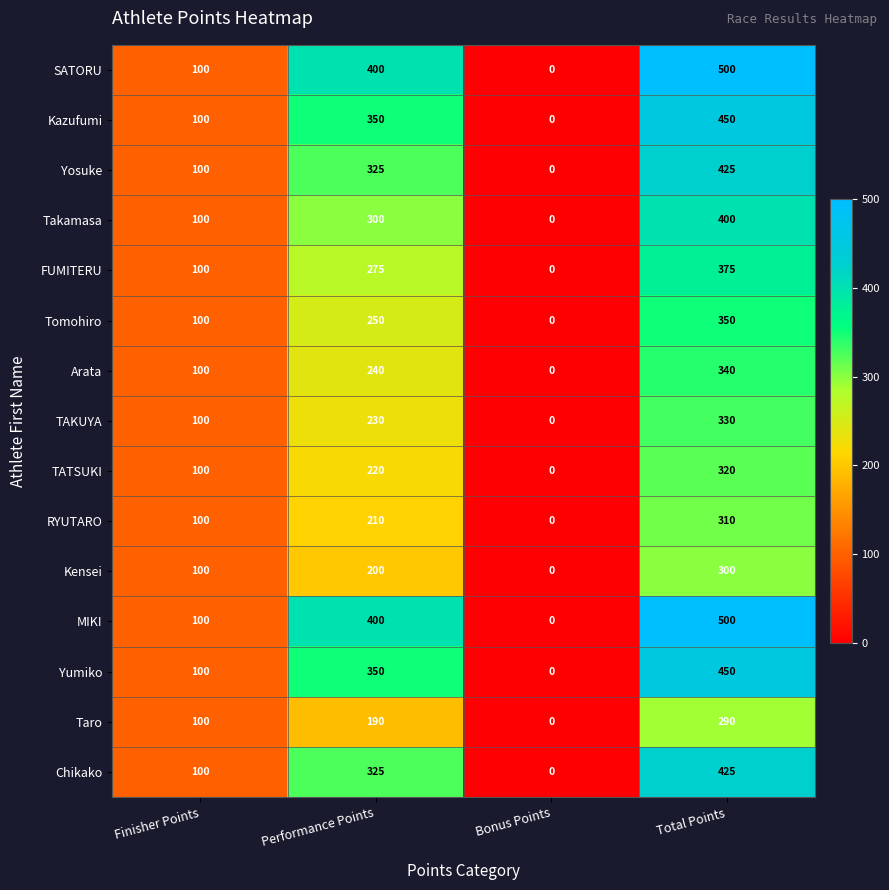

Rank the categories by Tomohiro value from highest to lowest.

Total Points, Performance Points, Finisher Points, Bonus Points